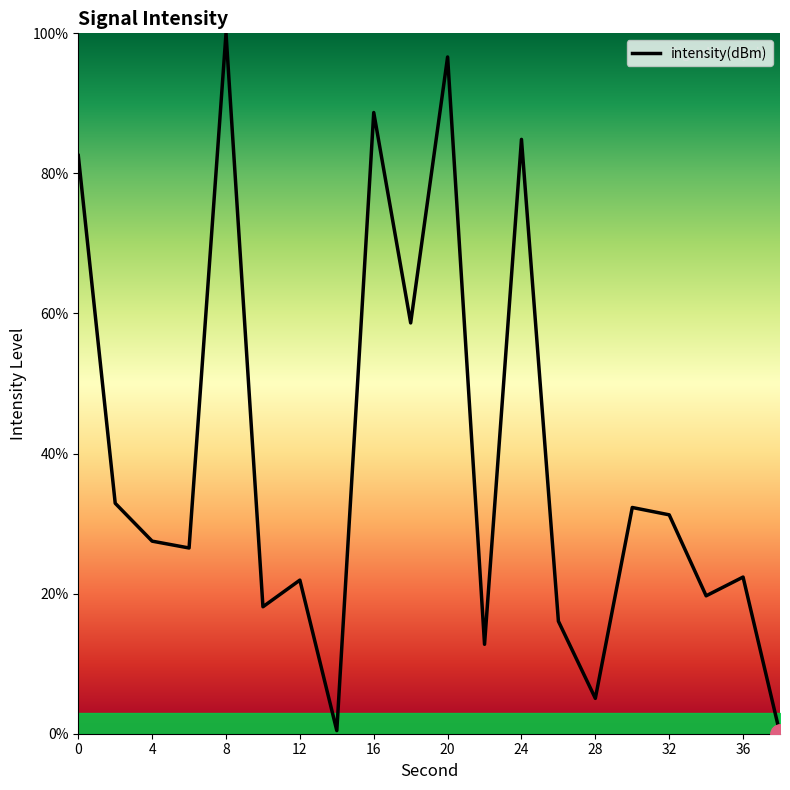

What is the maximum value shown in the chart?

100.0